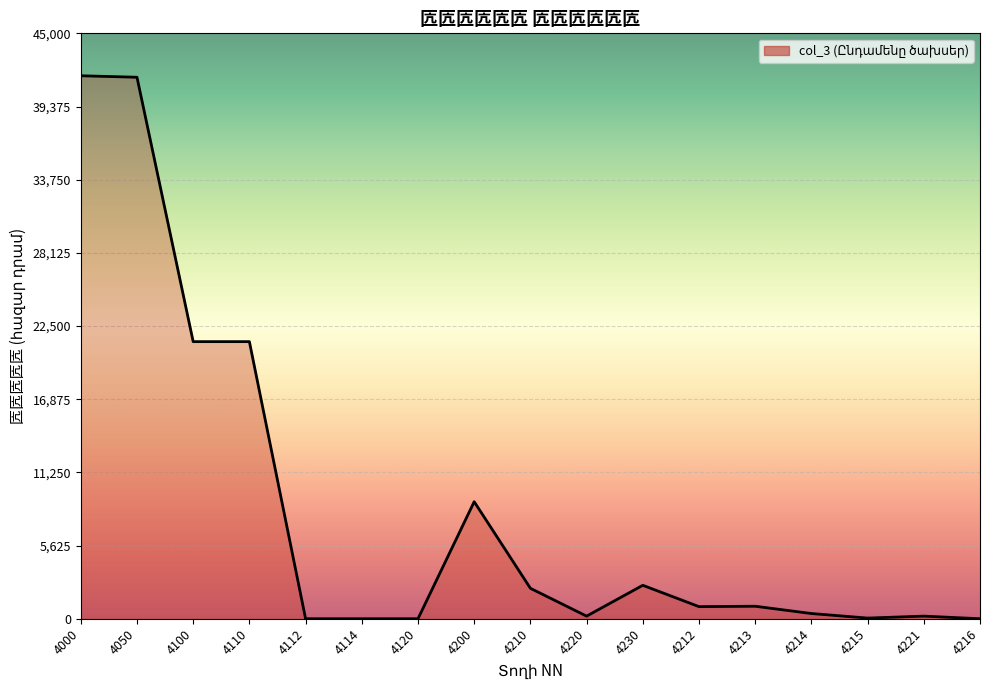

What is the difference between the values at 4000 and 4230?

39168.0